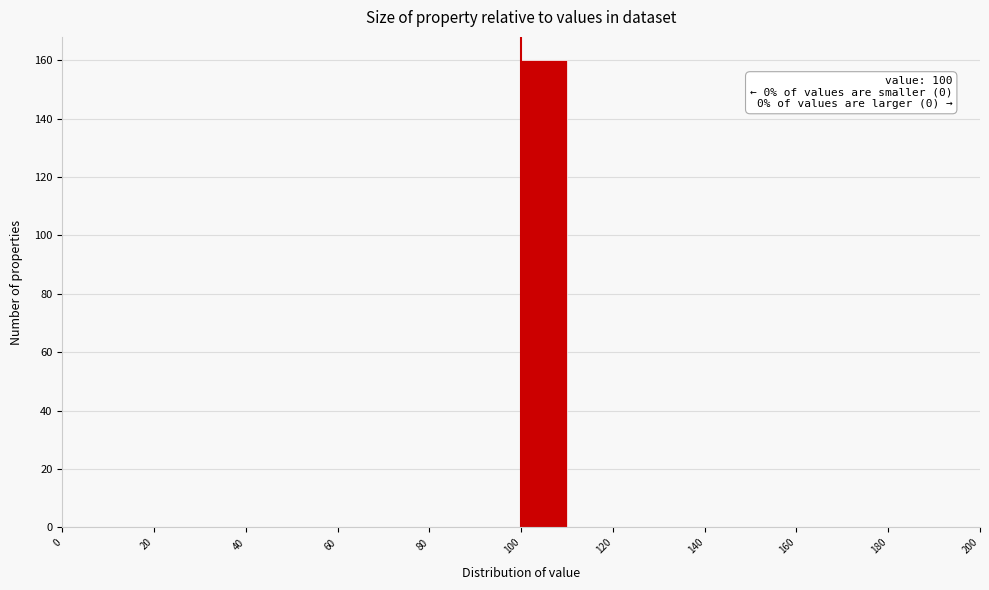

Over which range of the x-axis is the bar tallest?

100 to 110